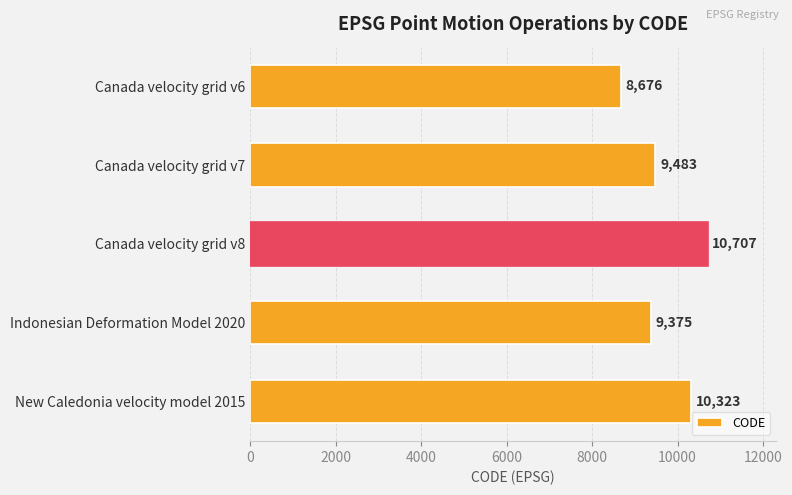

What is the difference between the second highest and second lowest values?

948